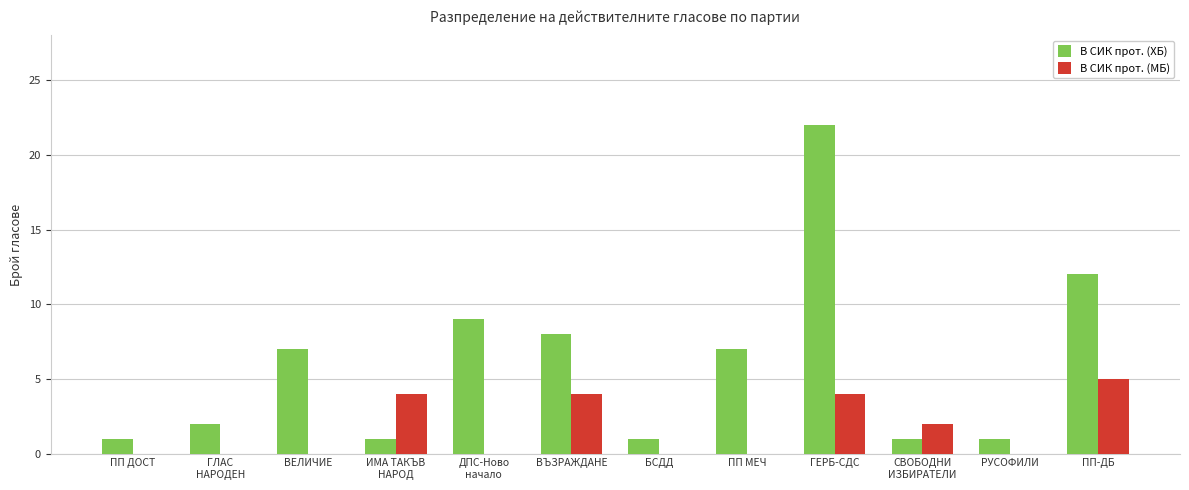

At which category is the sum across all series the highest?

ГЕРБ-СДС